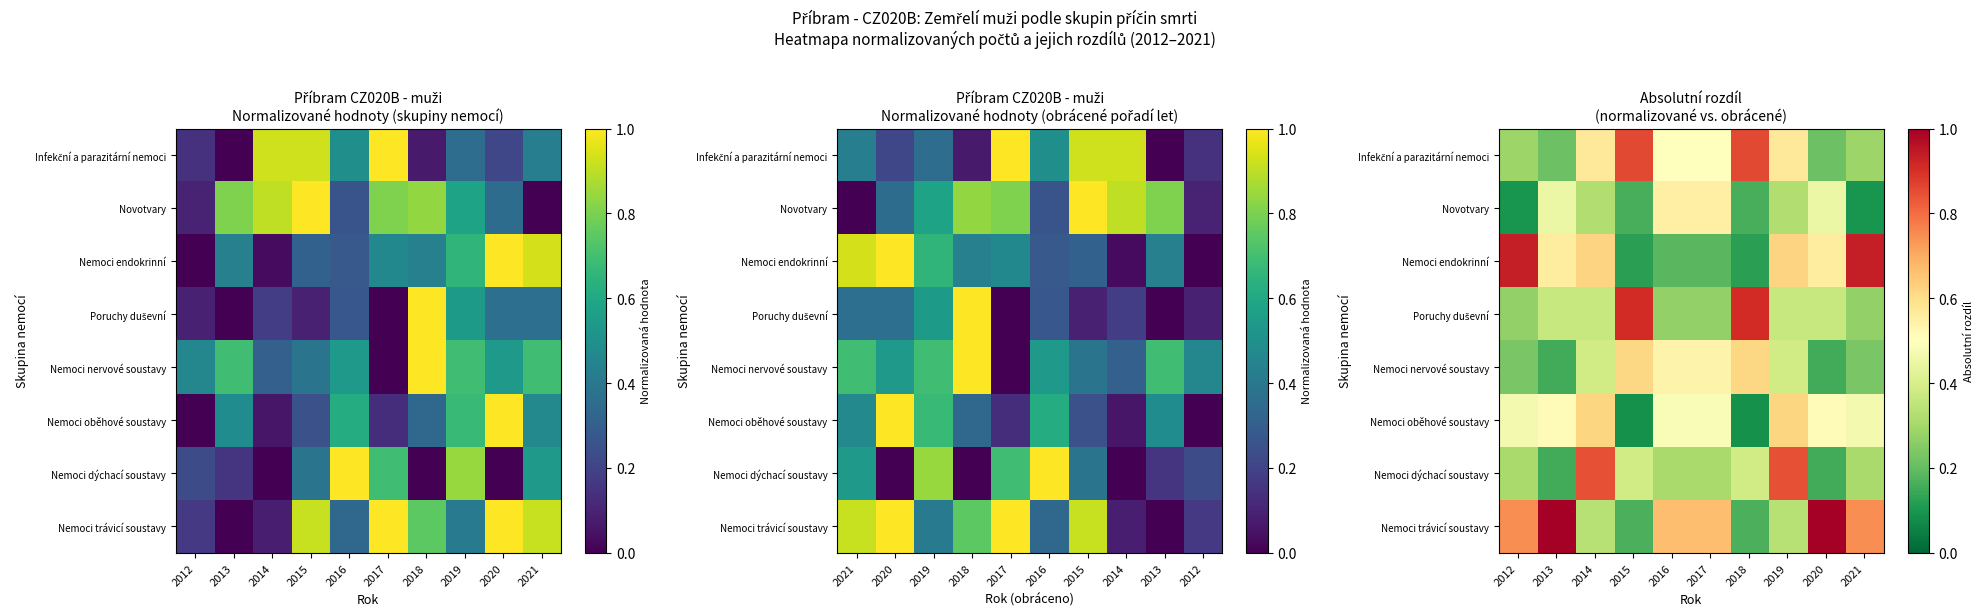

True or false: Novotvary has a value of 0.5 at 2016.

True